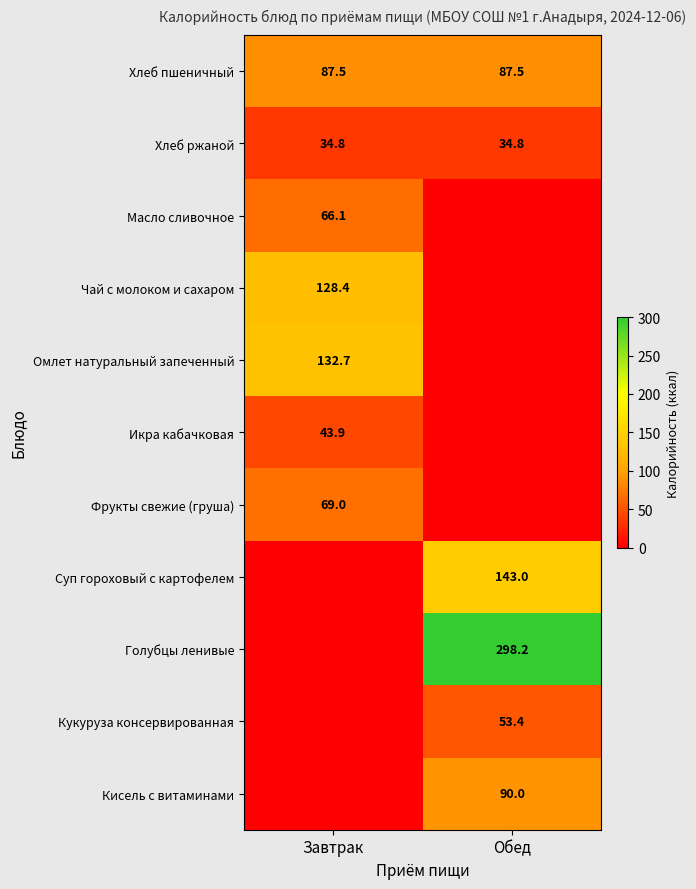

What is the lowest value of the Хлеб пшеничный series?

87.5